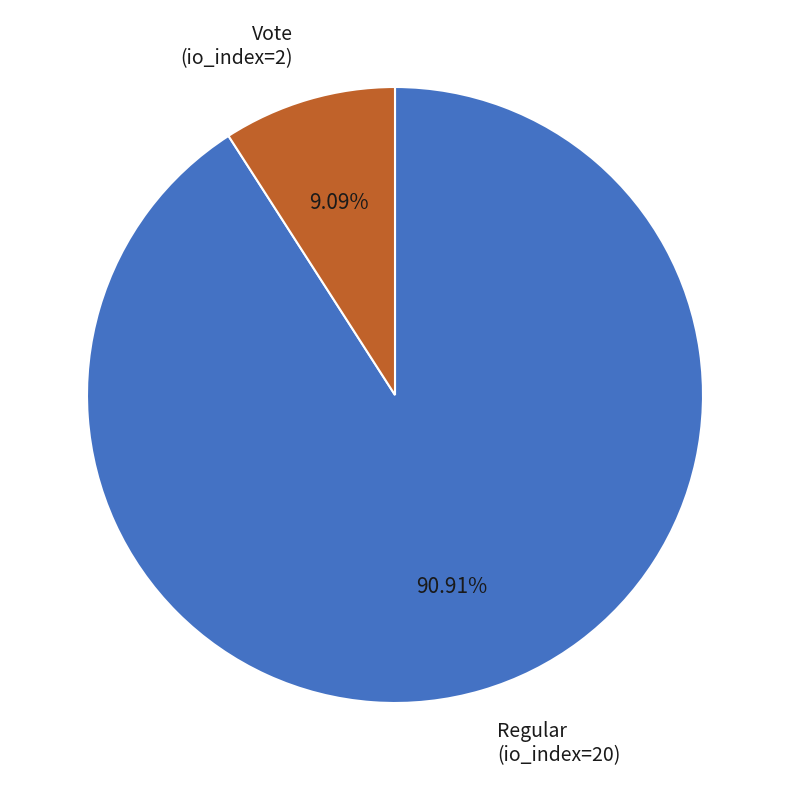

Is it true that Regular (io_index=20) is 91% of the pie?

True